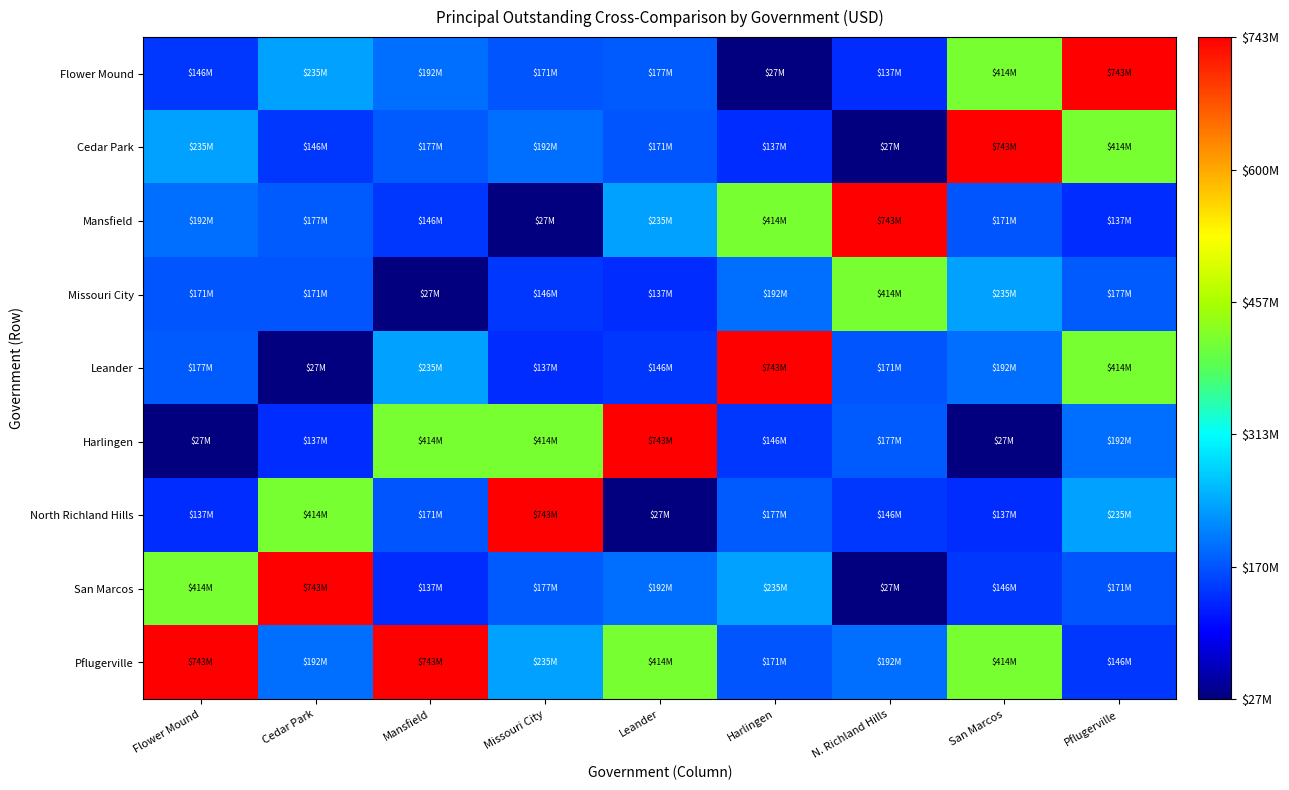

What is the maximum value shown in the chart?

743350000